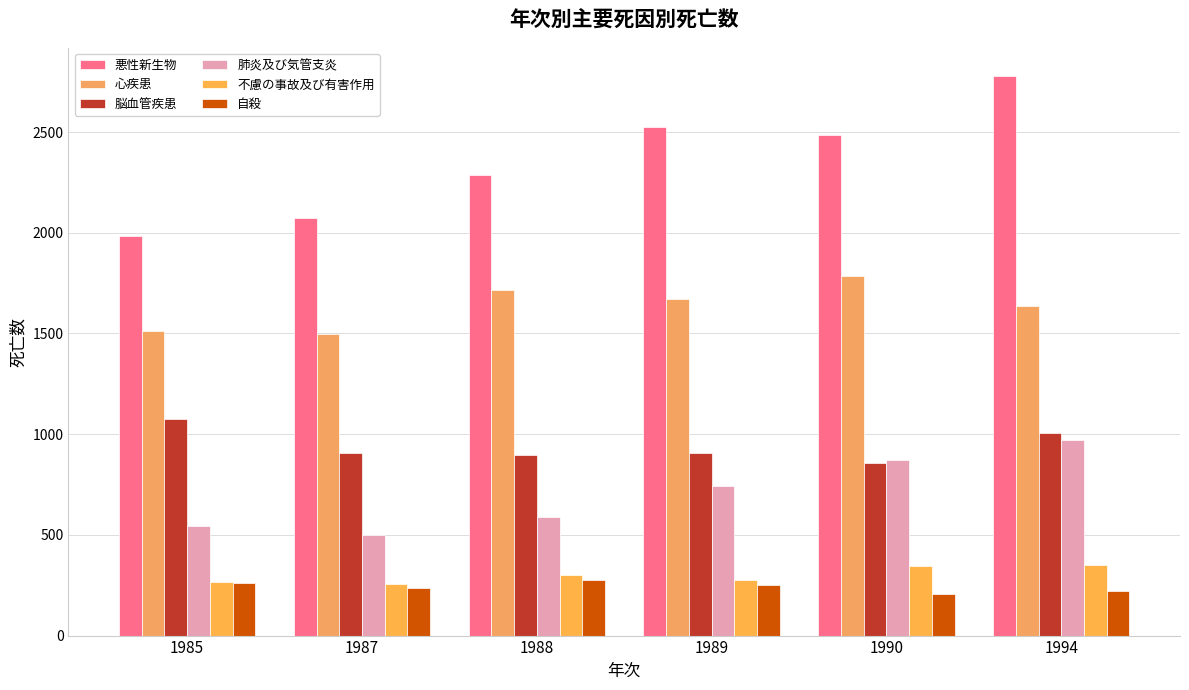

Does the chart contain stacked bars?

No